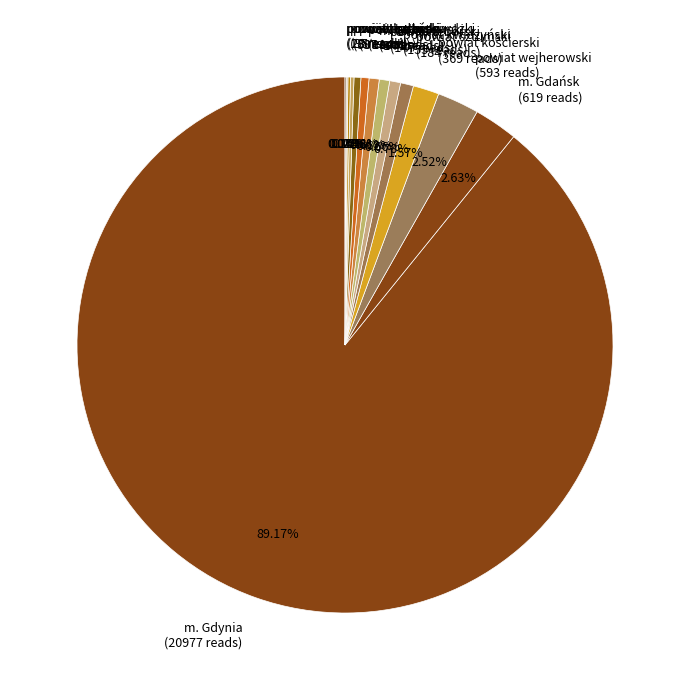

What is the majority slice?

m. Gdynia (20977 reads)